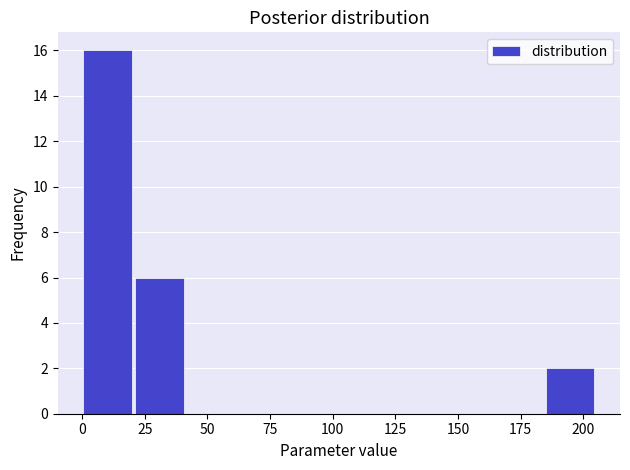

Reading left to right, transcribe this chart: for each bar, give the range it covers on the x-axis and its height. Neither the bar edges nor the heights are printed on the chart, so give them approximately, as read against the axes.

0.0 to 20.5: 16
20.5 to 41.0: 6
41.0 to 61.5: 0
61.5 to 82.0: 0
82.0 to 102.5: 0
102.5 to 123.0: 0
123.0 to 143.5: 0
143.5 to 164.0: 0
164.0 to 184.5: 0
184.5 to 205.0: 2